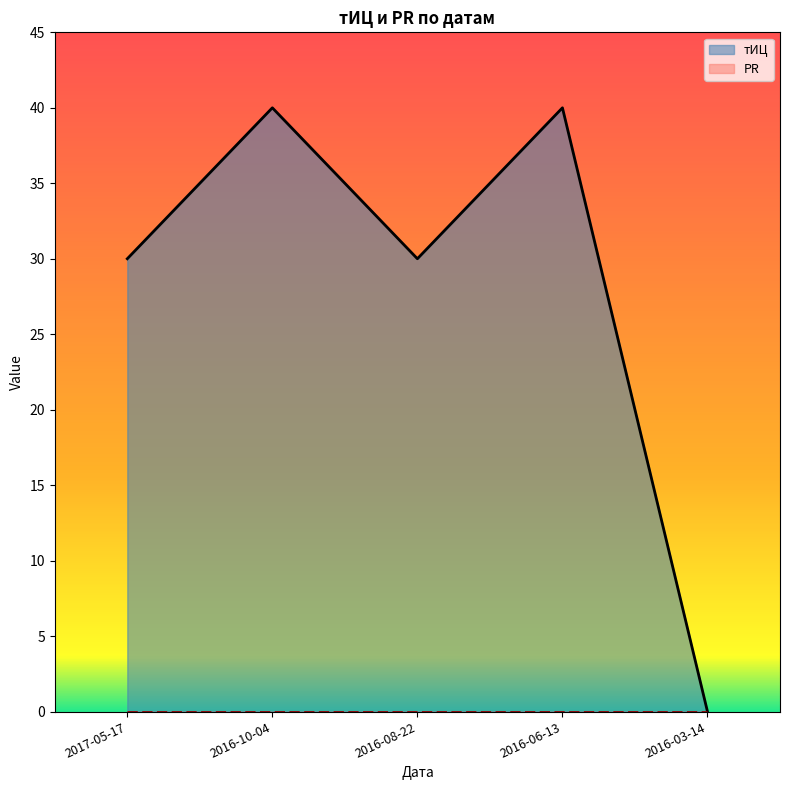

What is the greatest value displayed?

40